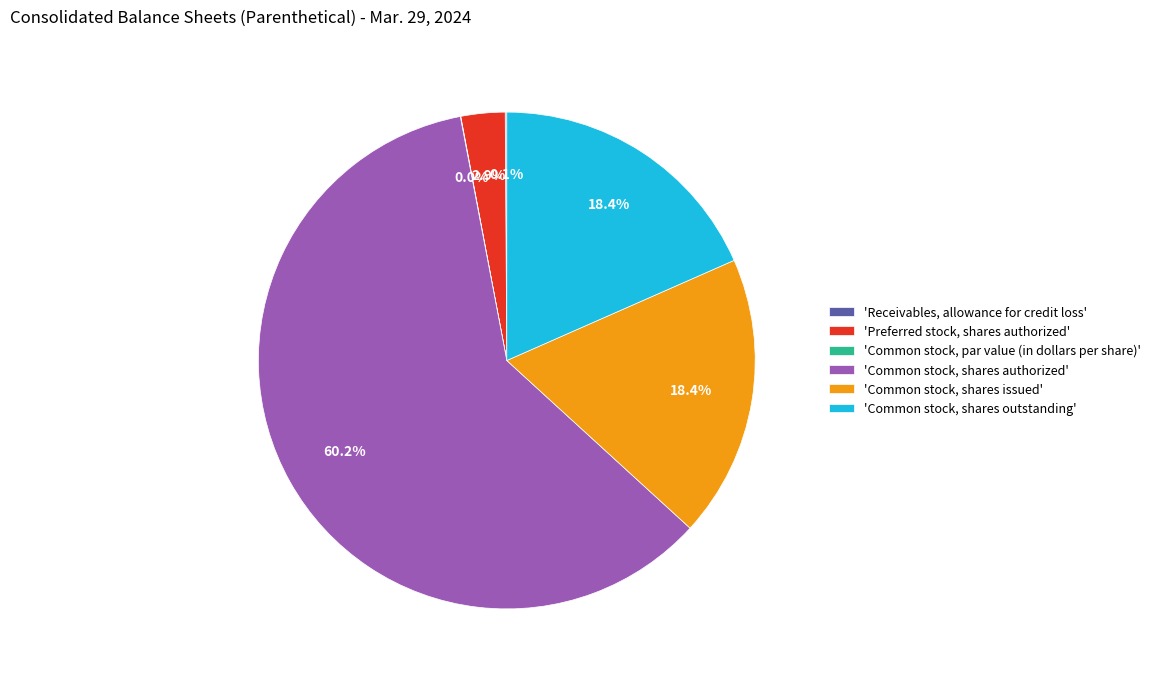

Is the sum of 'Common stock, shares authorized' and 'Common stock, shares issued' greater than half?

Yes